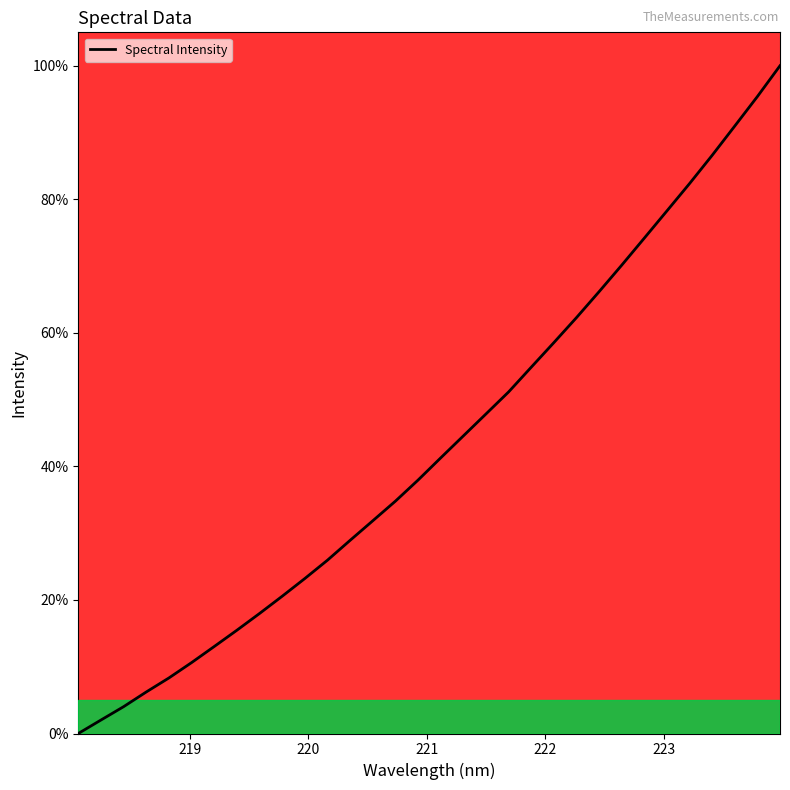

What is the difference between the maximum and minimum values?

100.0